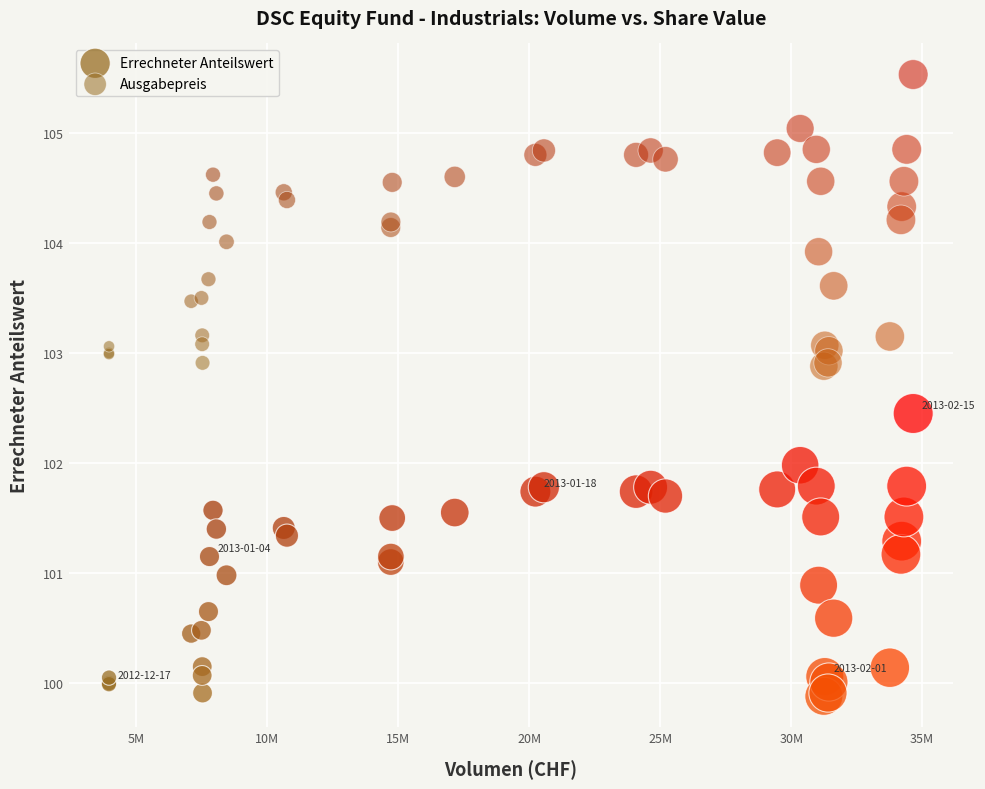

Which series contains the highest Y value?

Ausgabepreis